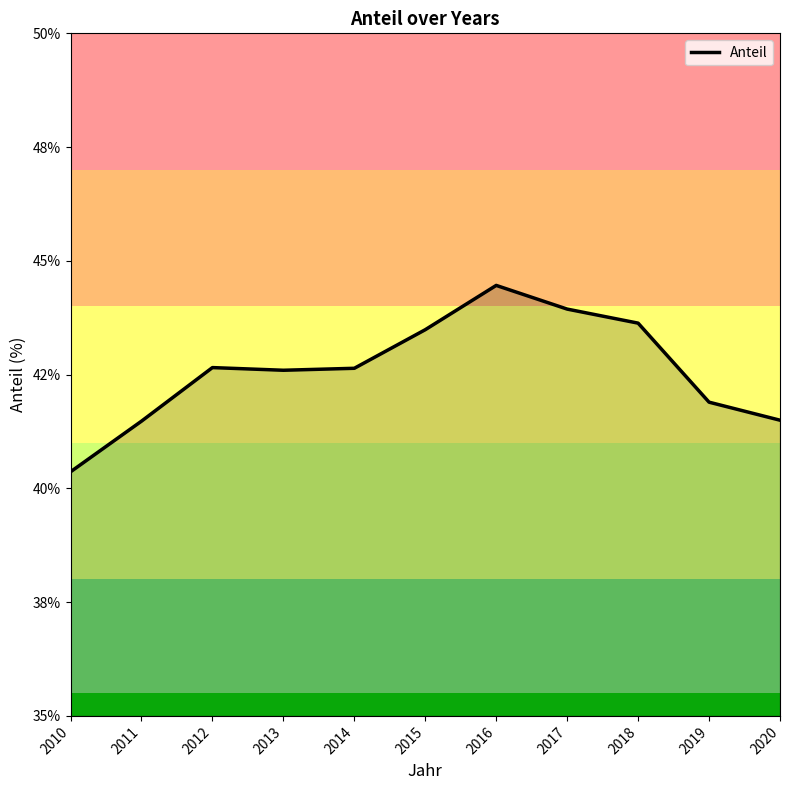

Rank the categories by value from highest to lowest.

2016, 2017, 2018, 2015, 2012, 2014, 2013, 2019, 2020, 2011, 2010